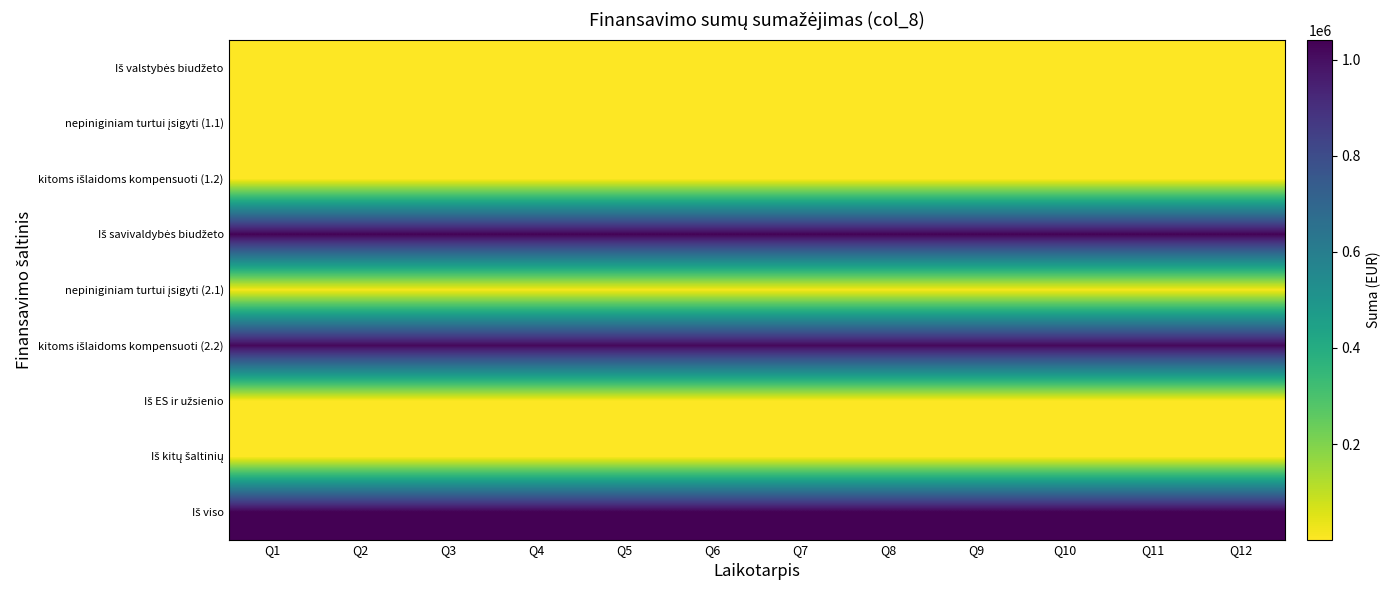

Rank the series by their maximum value, from lowest to highest.

nepiniginiam turtui įsigyti (1.1), Iš ES ir užsienio, kitoms išlaidoms kompensuoti (1.2), Iš kitų šaltinių, Iš valstybės biudžeto, nepiniginiam turtui įsigyti (2.1), kitoms išlaidoms kompensuoti (2.2), Iš savivaldybės biudžeto, Iš viso